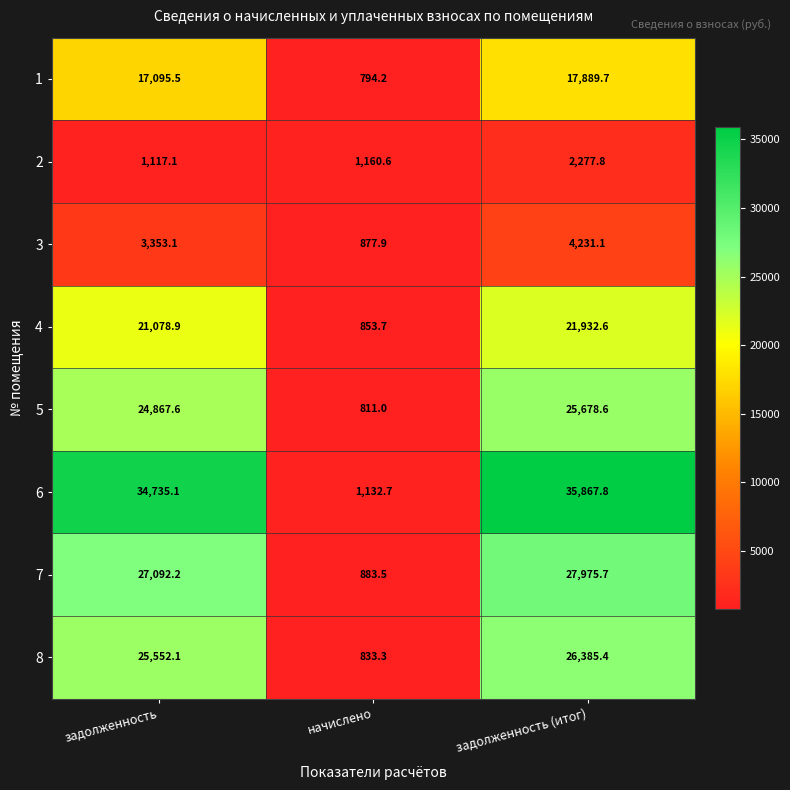

What is the total value across all series at задолженность (итог)?

162238.7